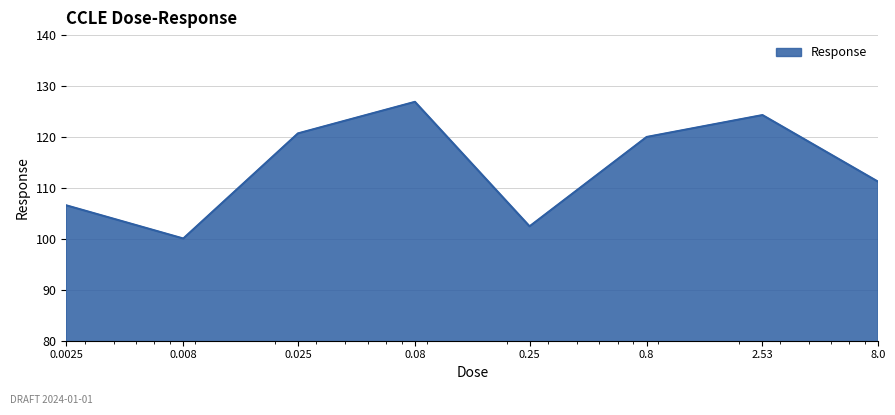

How many interior local peaks (higher than both neighbors) does the data have?

2